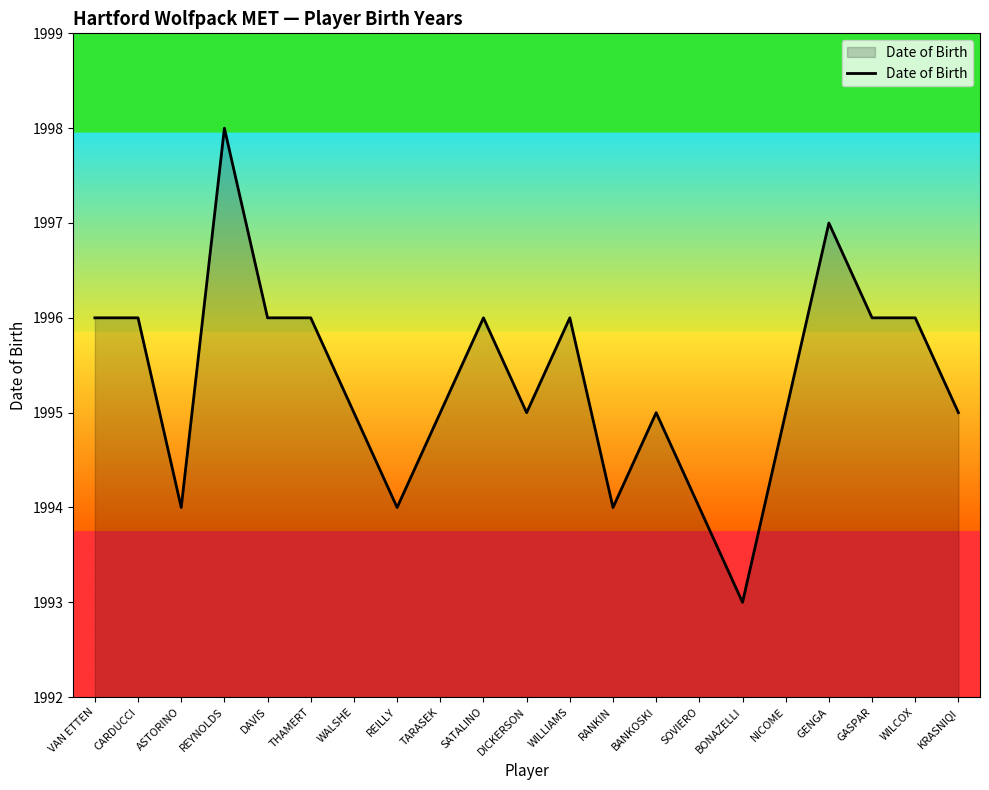

Count the number of categories in the chart.

21